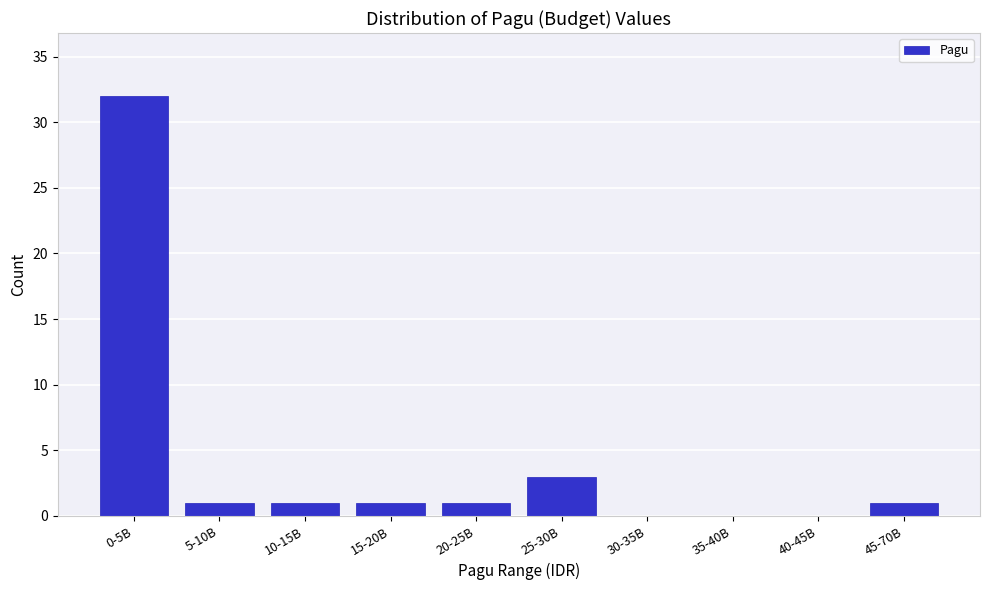

Reading left to right, transcribe all the data shown in this chart.

0-5B=32	5-10B=1	10-15B=1	15-20B=1	20-25B=1	25-30B=3	30-35B=0	35-40B=0	40-45B=0	45-70B=1